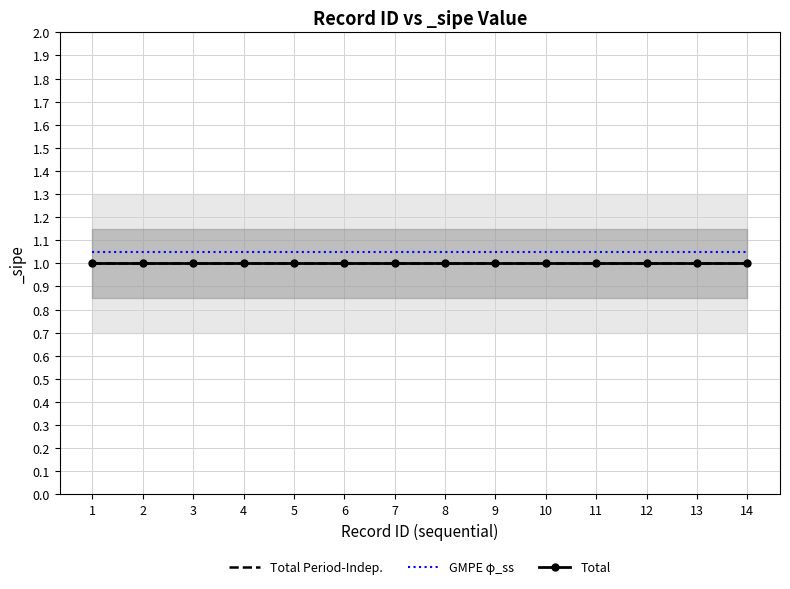

Reading left to right, what are all the values shown in this chart?

Total Period-Indep.: 1=1.0	2=1.0	3=1.0	4=1.0	5=1.0	6=1.0	7=1.0	8=1.0	9=1.0	10=1.0	11=1.0	12=1.0	13=1.0	14=1.0
GMPE φ_ss: 1=1.1	2=1.1	3=1.1	4=1.1	5=1.1	6=1.1	7=1.1	8=1.1	9=1.1	10=1.1	11=1.1	12=1.1	13=1.1	14=1.1
Total: 1=1.0	2=1.0	3=1.0	4=1.0	5=1.0	6=1.0	7=1.0	8=1.0	9=1.0	10=1.0	11=1.0	12=1.0	13=1.0	14=1.0